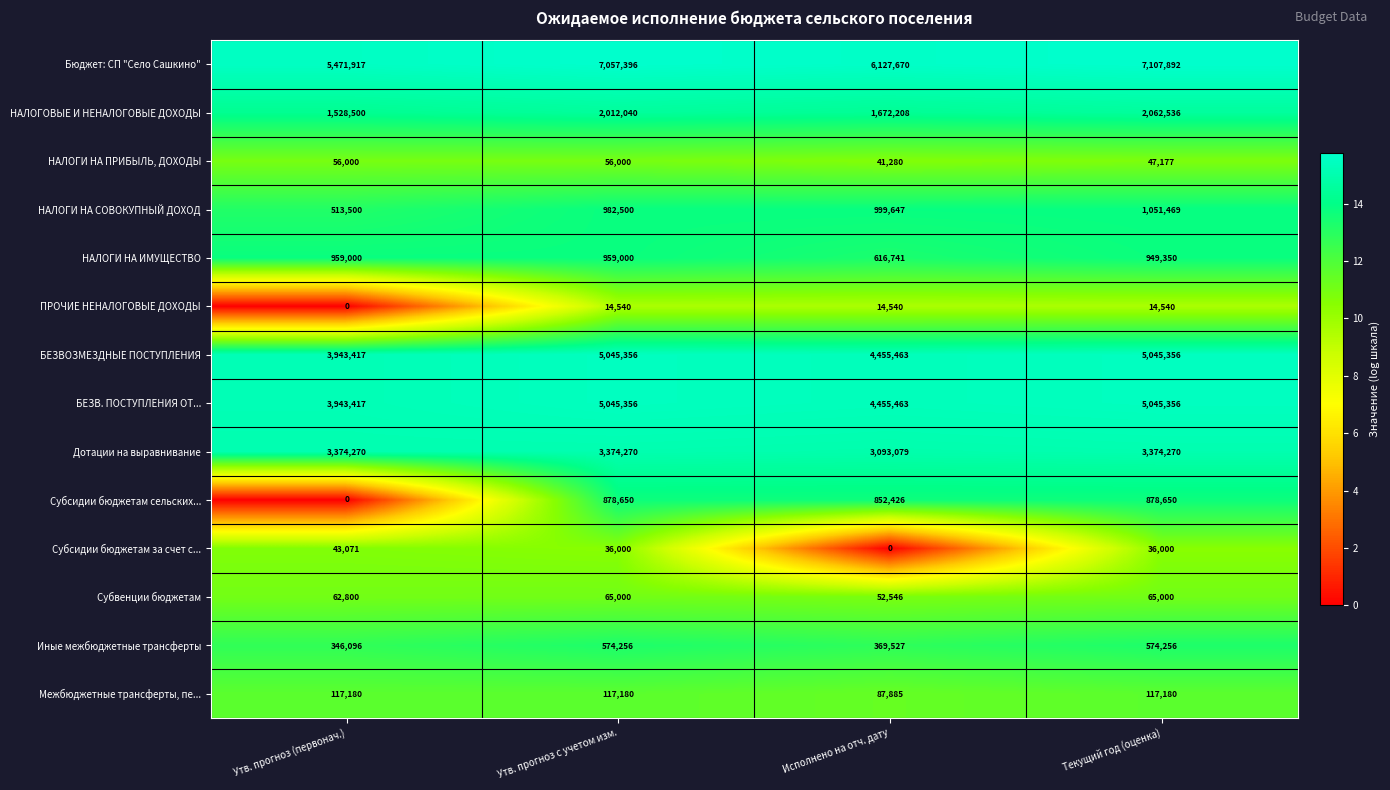

What is the difference between the Бюджет: СП "Село Сашкино" values at Текущий год (оценка) and Исполнено на отч. дату?

980222